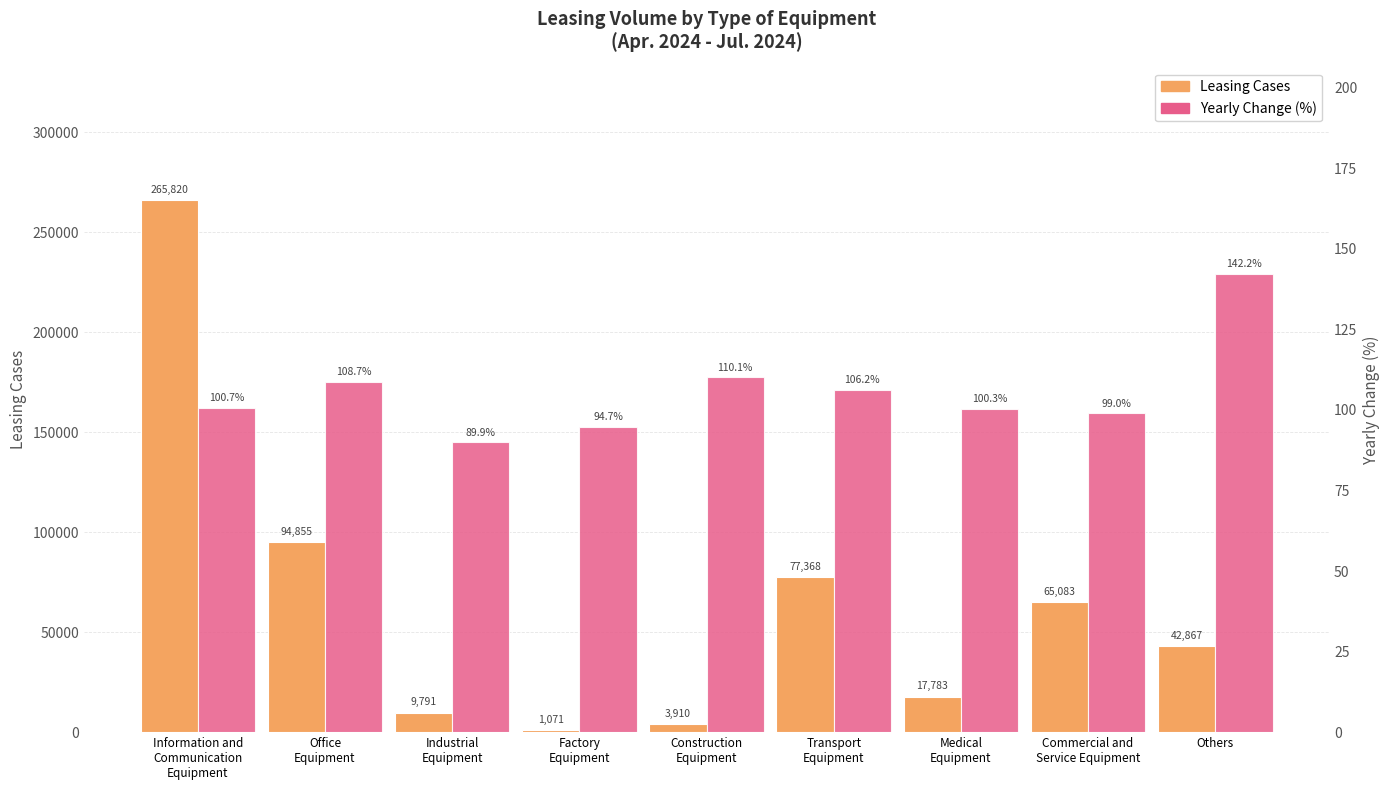

What is the value of the Yearly Change (%) bar at the 6th from the left?

106.2